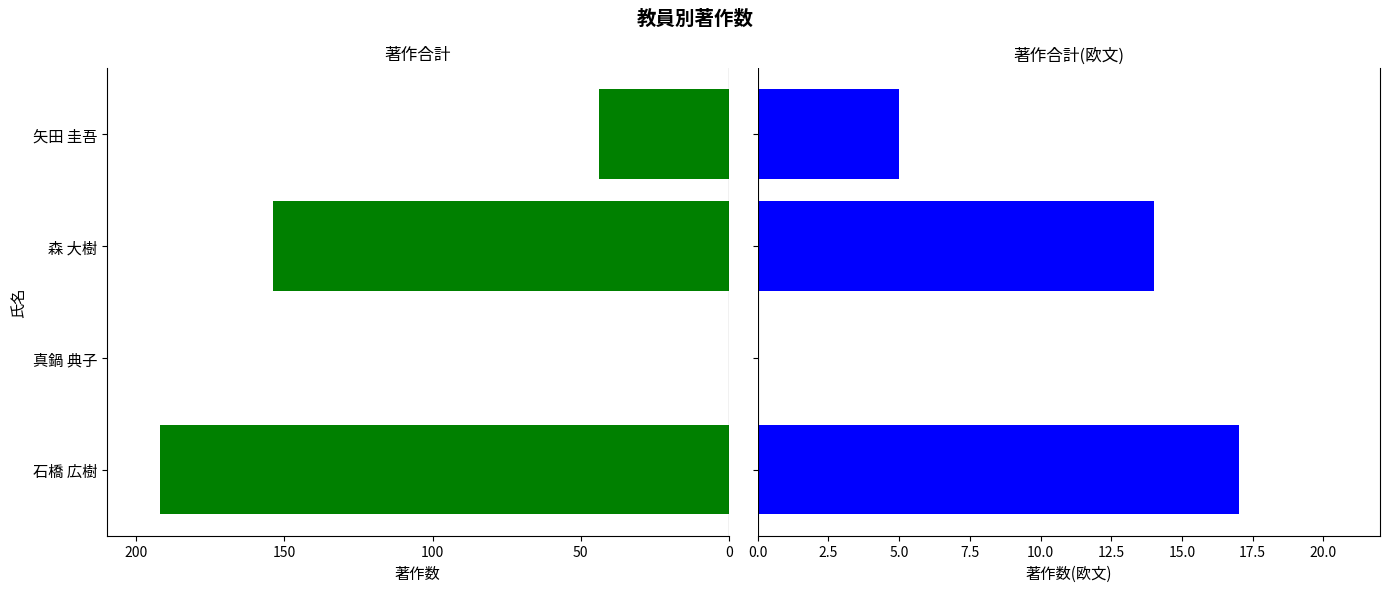

Which series has the widest spread of values?

著作合計